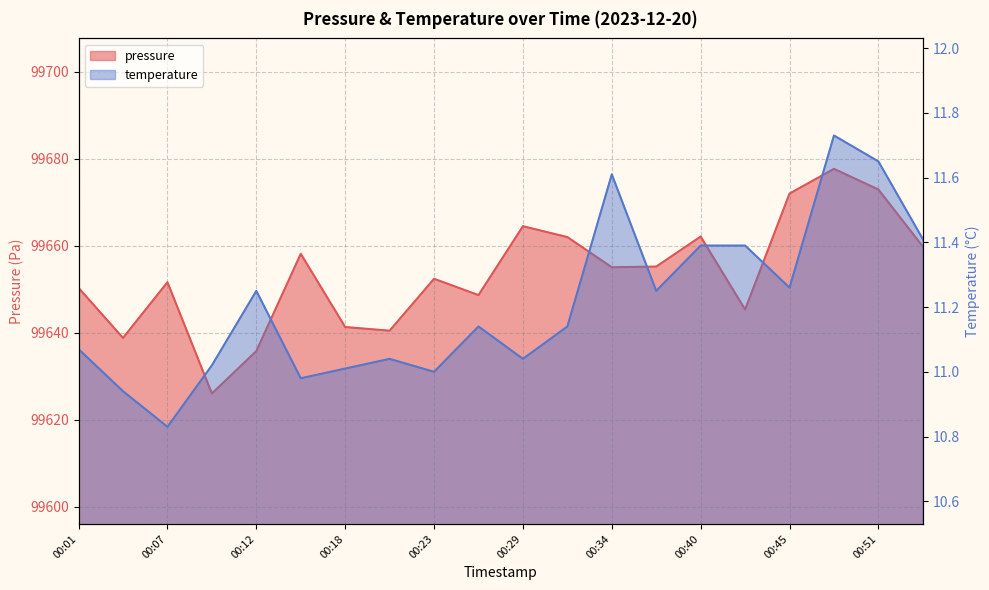

Does the chart display data point markers on the line(s)?

No